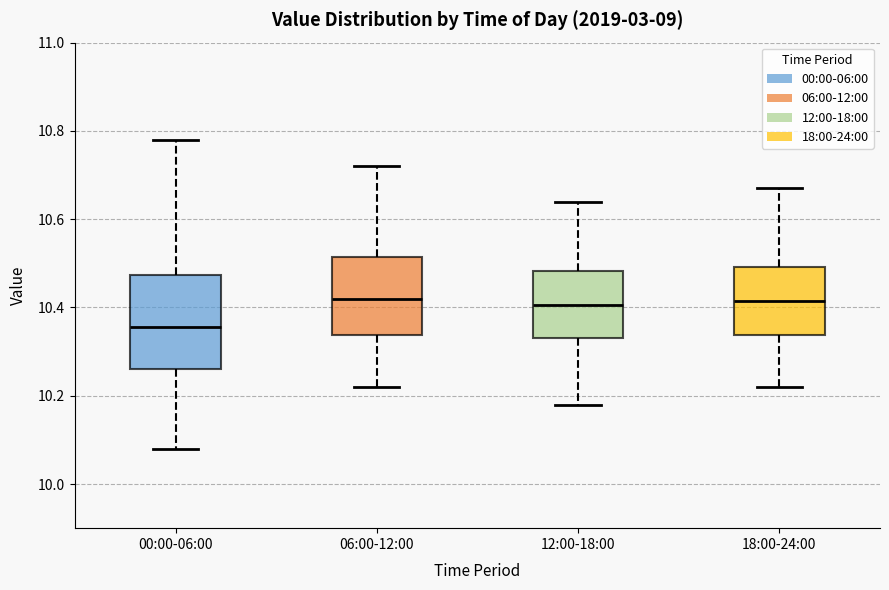

Where does the upper whisker of the box for 00:00-06:00 end on the y-axis? The values are not printed on the chart, so give them approximately, as read against the axis.

10.78